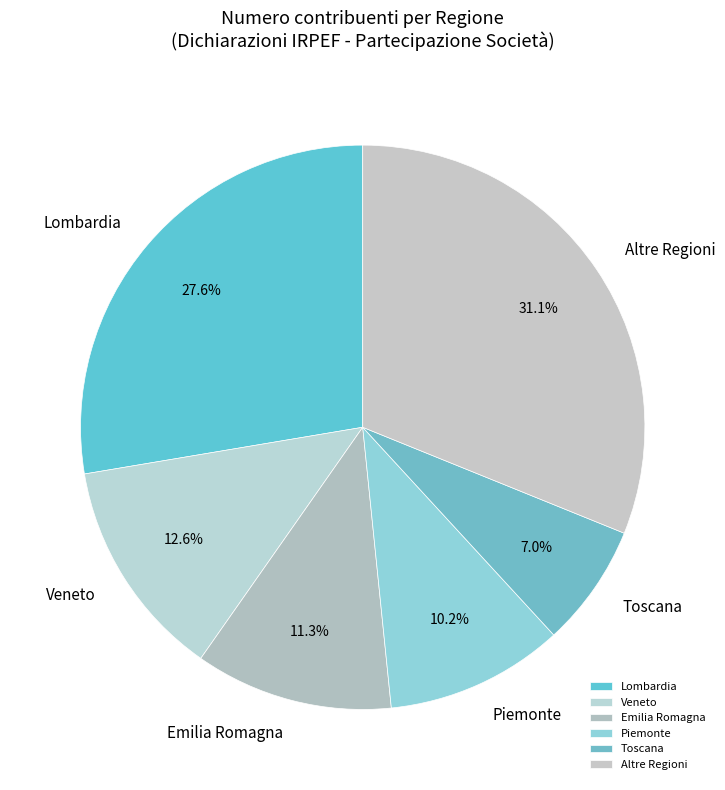

Which slice is the largest?

Altre Regioni